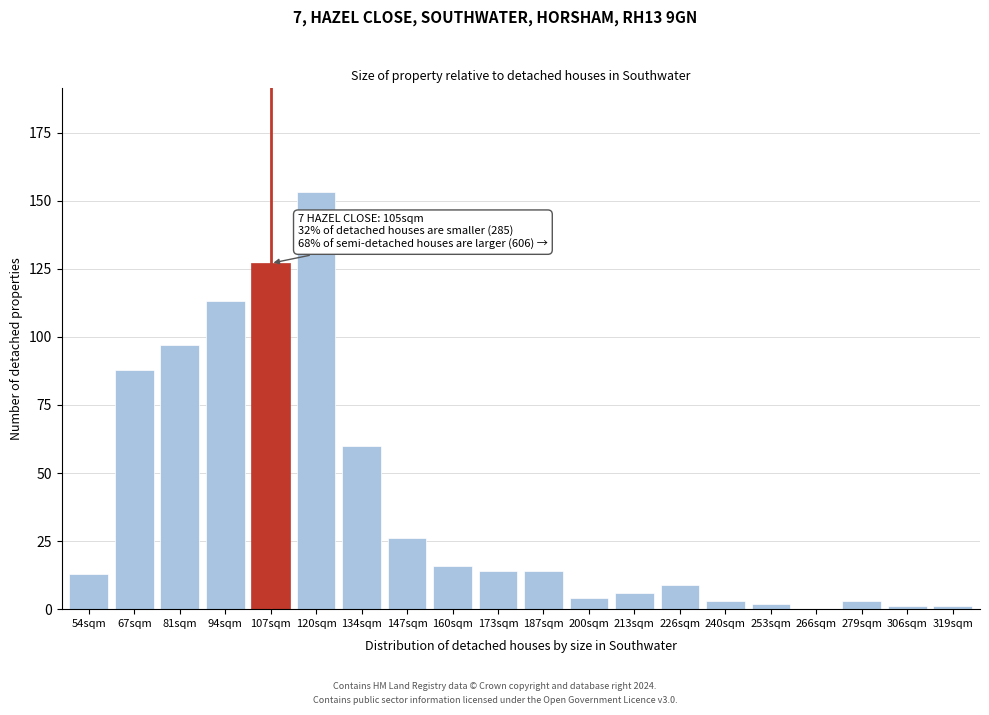

Reading right to left, extract all data points from this chart.

319sqm=1	306sqm=1	279sqm=3	266sqm=0	253sqm=2	240sqm=3	226sqm=9	213sqm=6	200sqm=4	187sqm=14	173sqm=14	160sqm=16	147sqm=26	134sqm=60	120sqm=153	107sqm=127	94sqm=113	81sqm=97	67sqm=88	54sqm=13